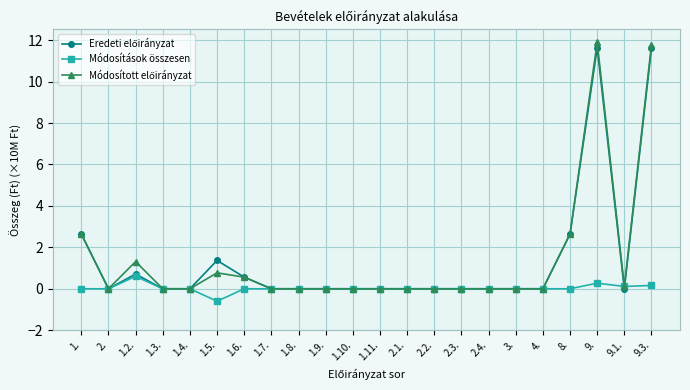

What is the label of the 12th point from the right?

1.10.